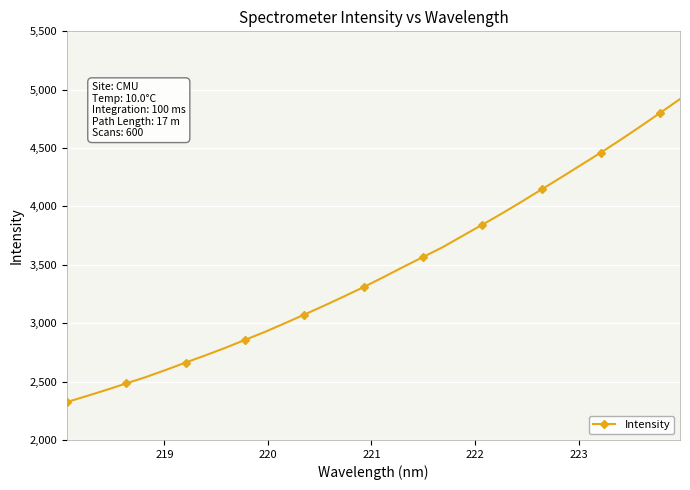

How many values are below 3395?

16